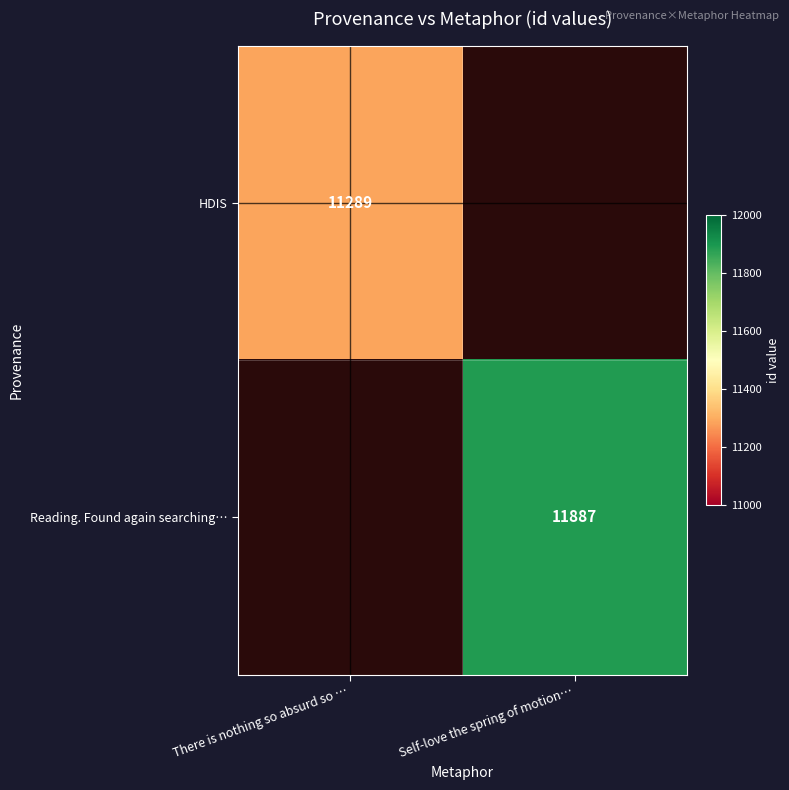

The value of Reading. Found again searching… at Self-love the spring of motion… is 11887. True or false?

True